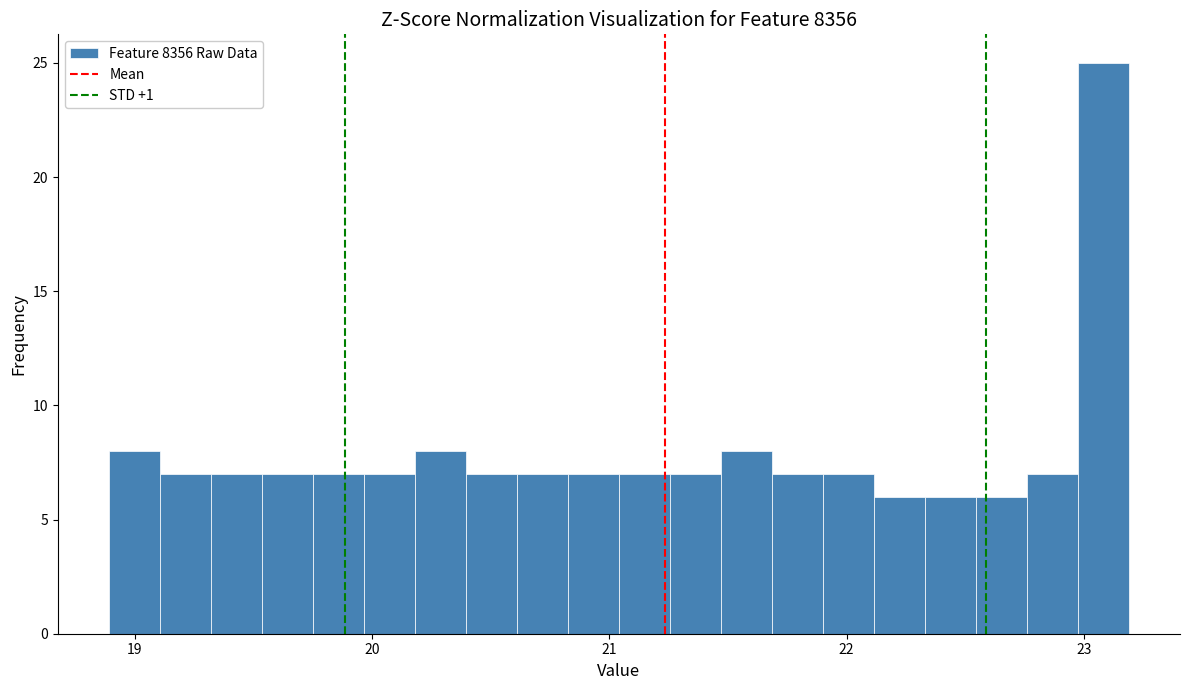

Around what value on the x-axis is the tallest bar? Give the approximate position of its centre, as read against the axis.

23.1